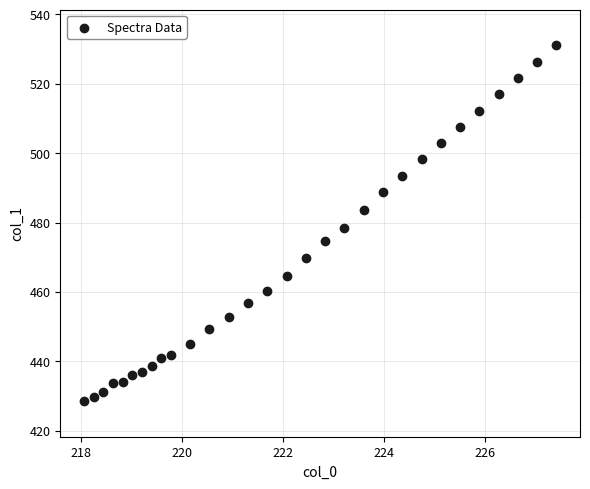

What is the range of Y values (max minus min)?

102.6